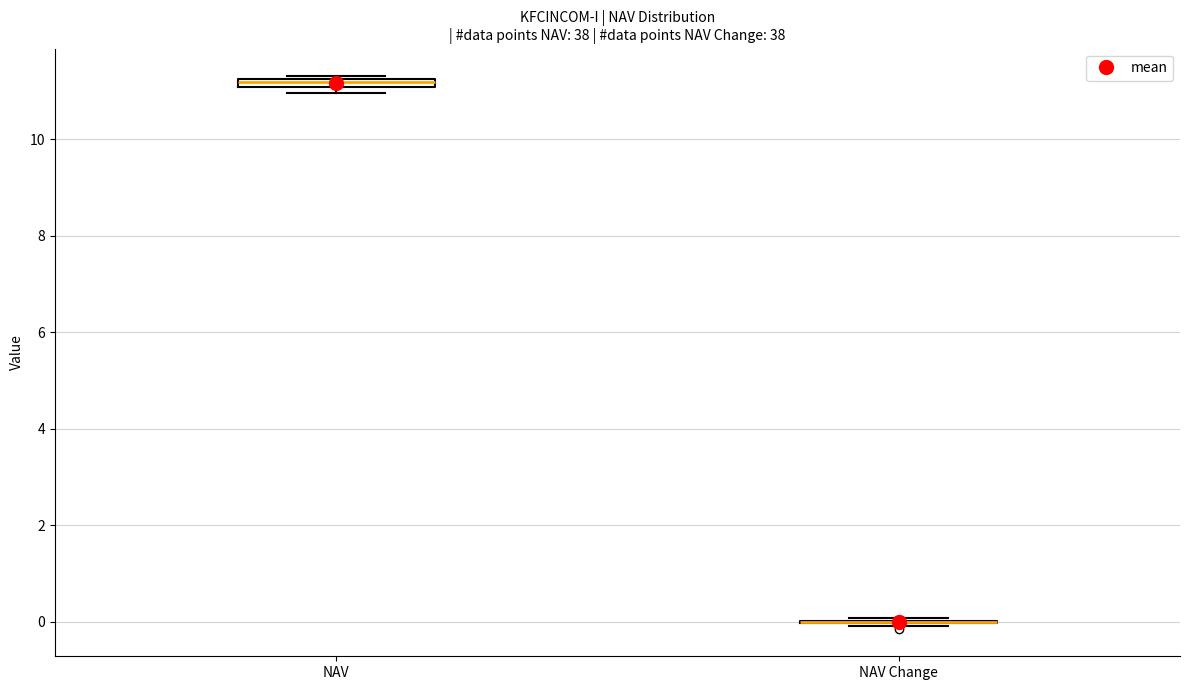

Where is the lower edge of the box for NAV on the y-axis? The values are not printed on the chart, so give them approximately, as read against the axis.

11.0